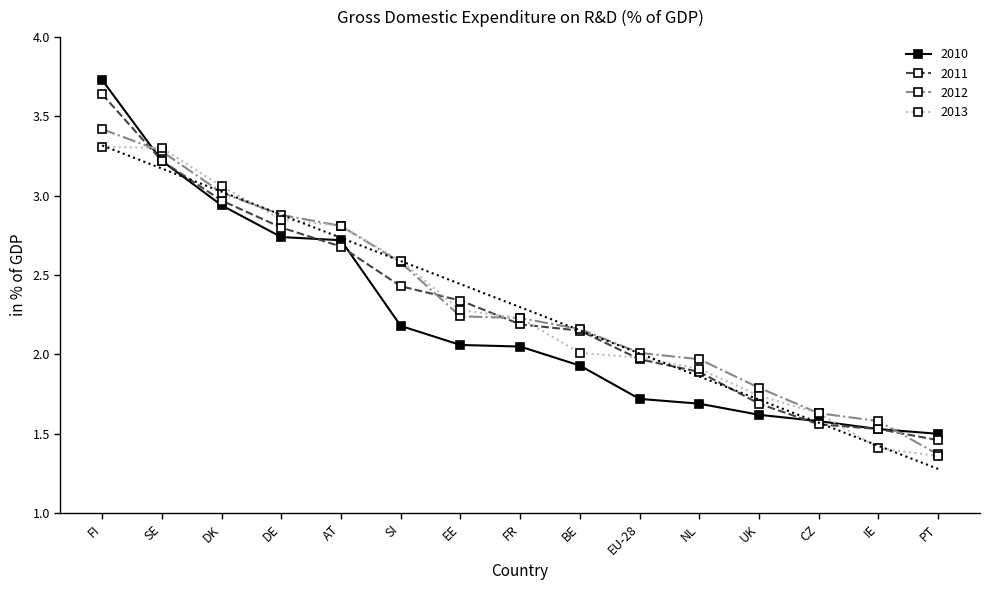

True or false: 2012 has more than 0 interior local peaks.

False